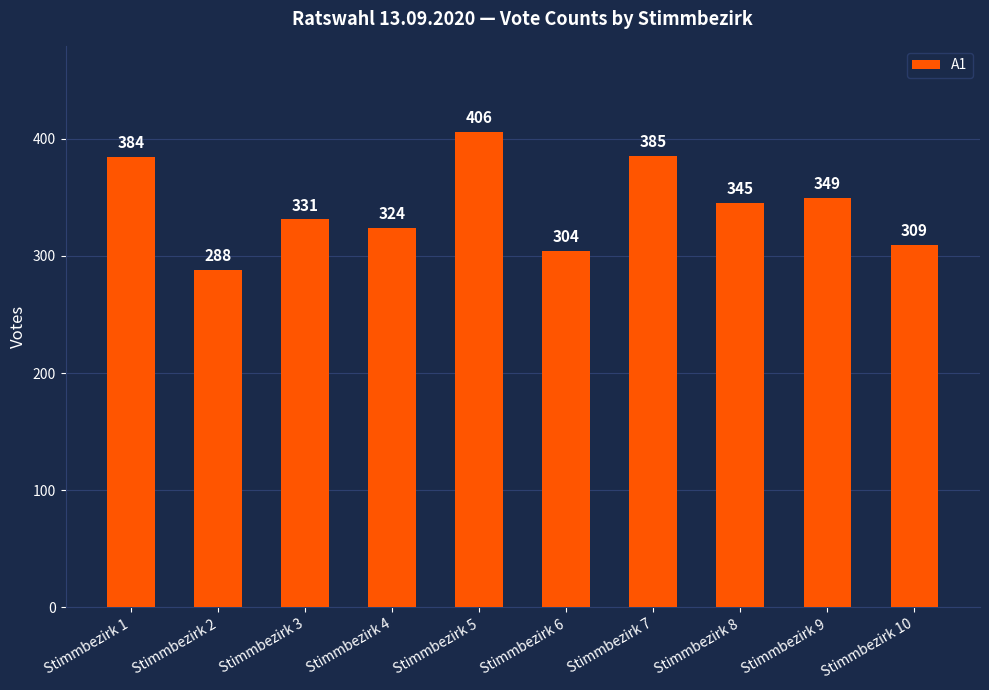

Reading left to right, extract all data points from this chart.

Stimmbezirk 1=384	Stimmbezirk 2=288	Stimmbezirk 3=331	Stimmbezirk 4=324	Stimmbezirk 5=406	Stimmbezirk 6=304	Stimmbezirk 7=385	Stimmbezirk 8=345	Stimmbezirk 9=349	Stimmbezirk 10=309